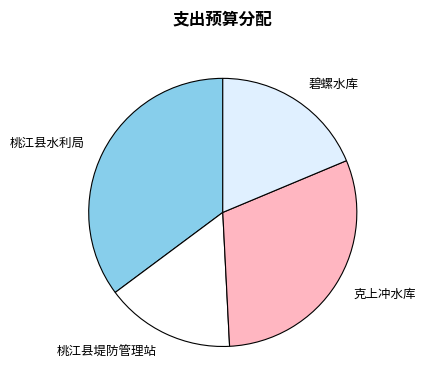

Is 桃江县堤防管理站 the majority of the pie?

No